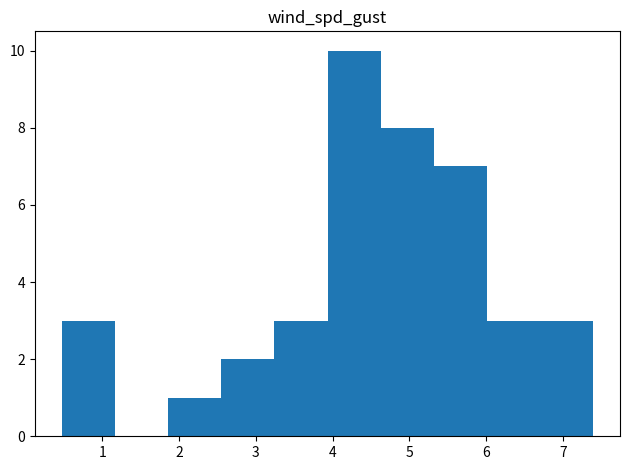

Over which range of the x-axis is the bar tallest?

3.9 to 4.6